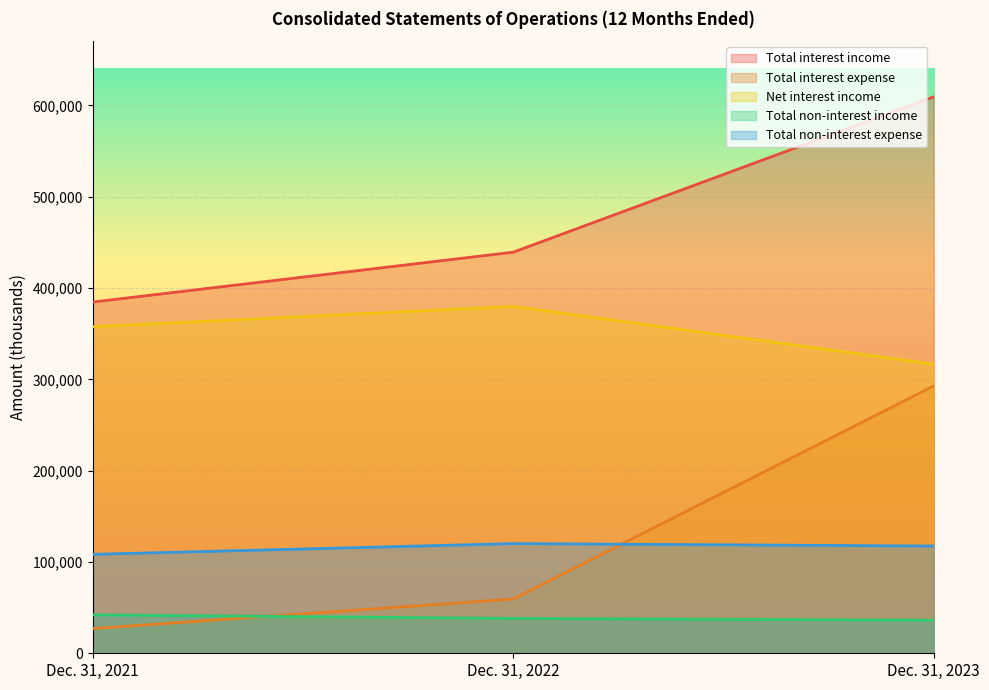

What is the value of the Total interest expense point at the 3rd from the left?

292789